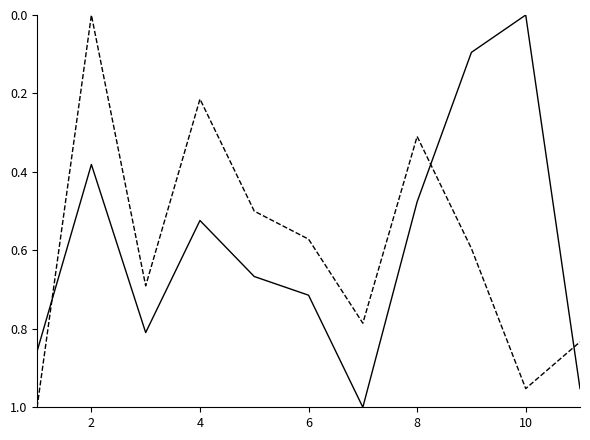

Is this an area chart (filled region under the line)?

No